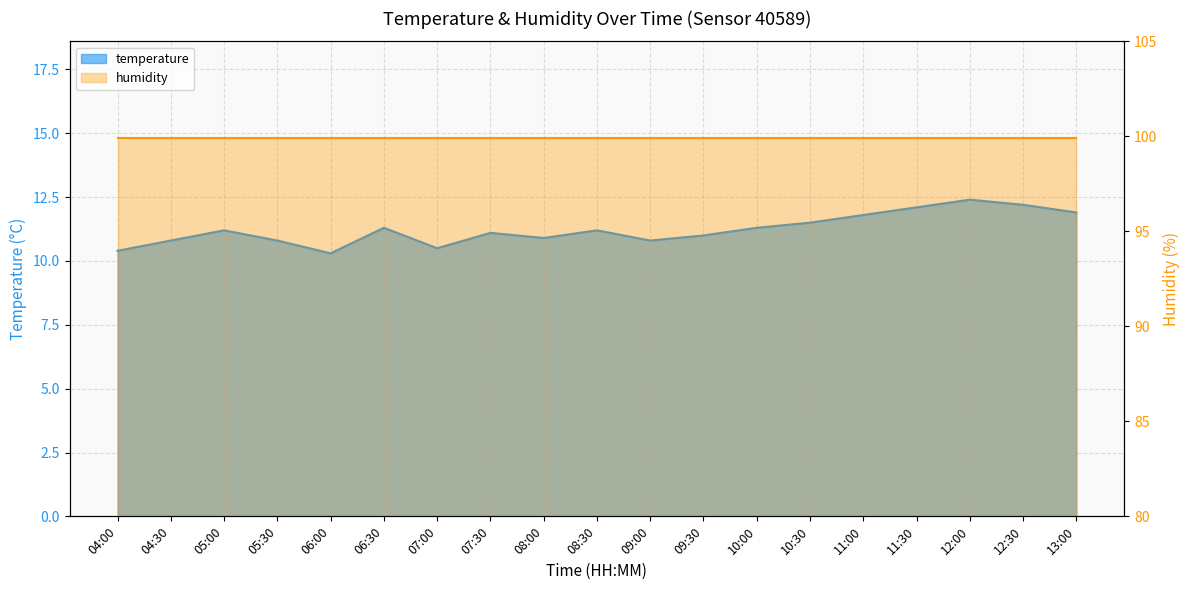

Does the chart display data point markers on the line(s)?

No